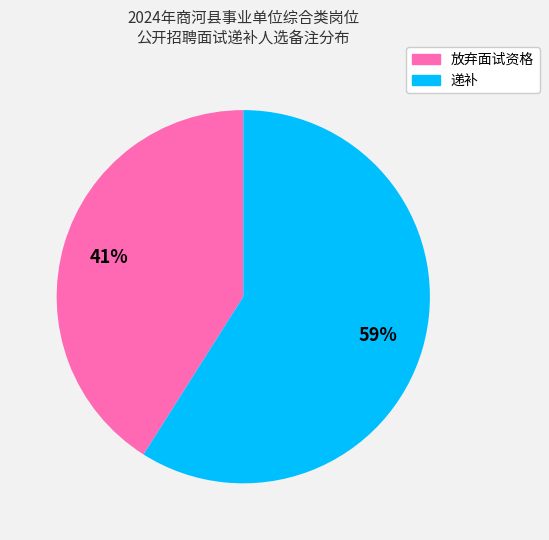

To the nearest percent, what is the combined percentage of 放弃面试资格 and 递补?

100%